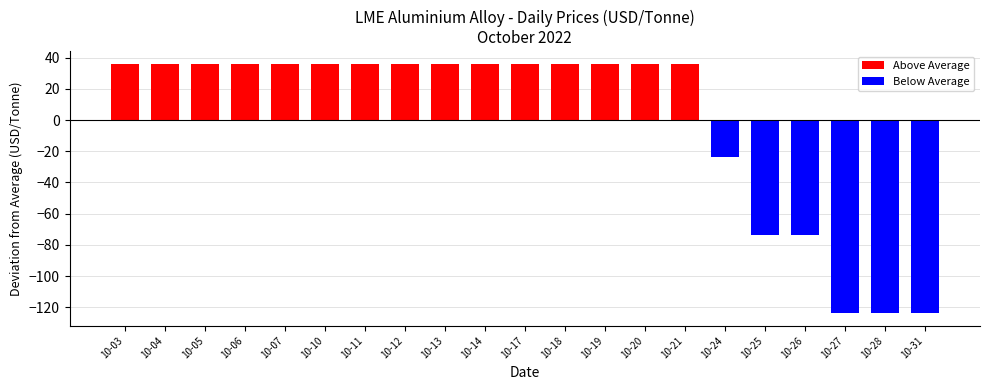

What is the difference between the values at 10-27 and 10-19?

160.0